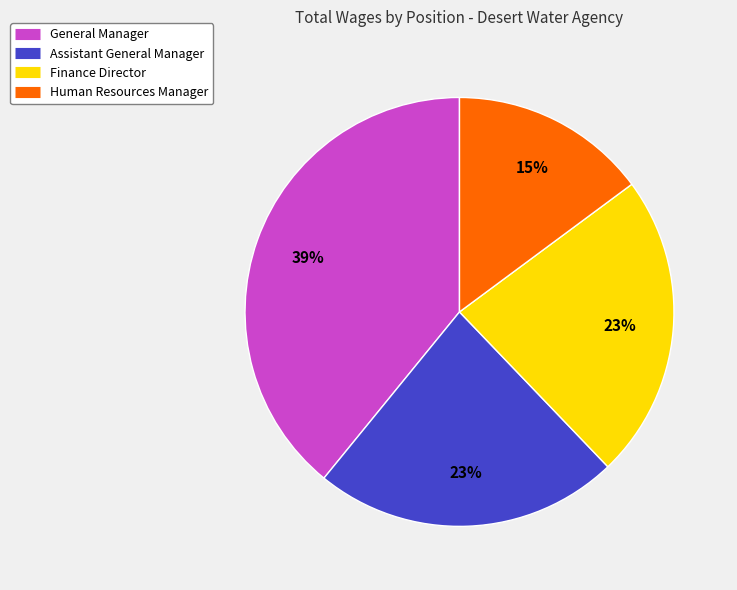

Is the sum of Finance Director and General Manager greater than half?

Yes